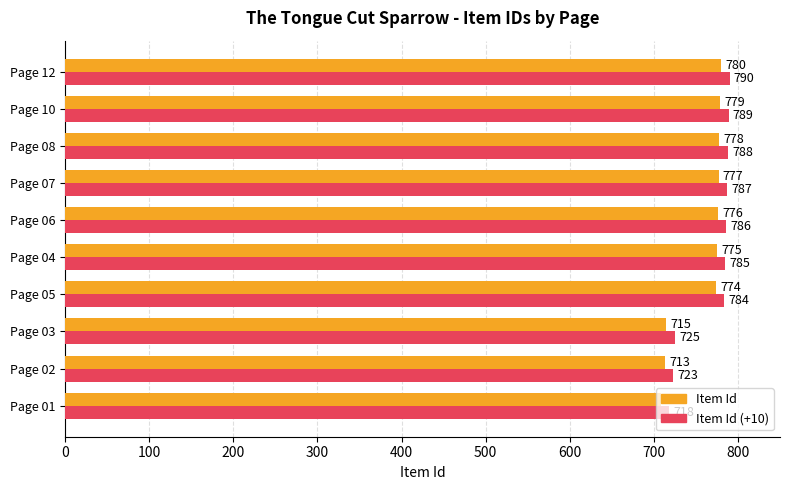

What is the spread (max minus min) of values at Page 12?

10